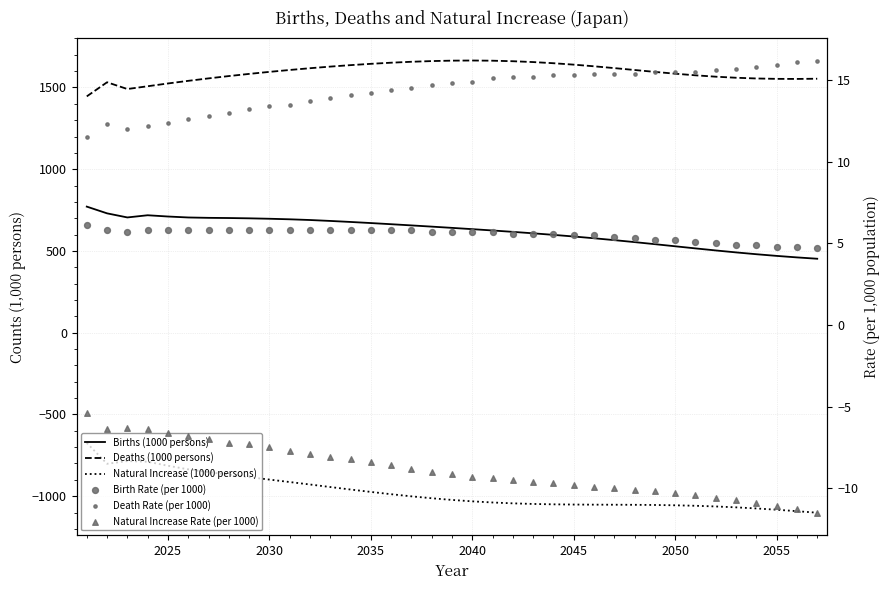

Which series has the widest spread of Y values?

Natural Increase (1000 persons)